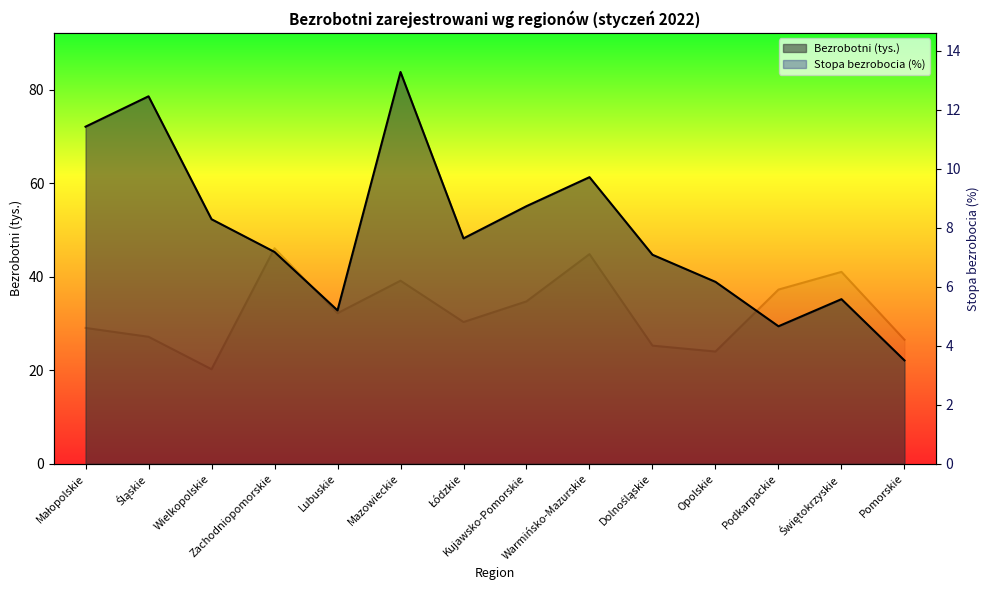

At which label is Bezrobotni (tys.) closest to 52?

Wielkopolskie